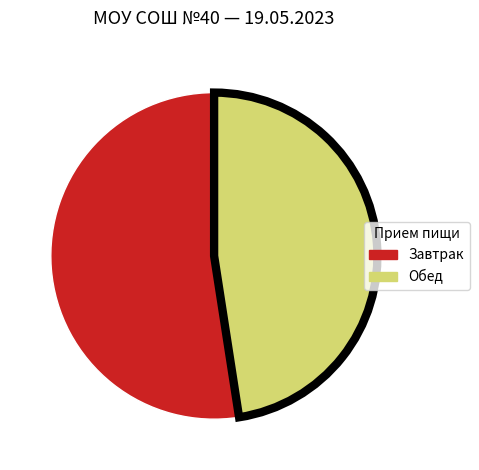

Approximately how many times larger is the value at Завтрак compared to Обед?

1.1